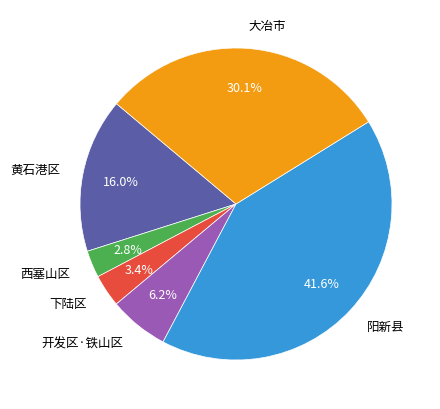

Count the number of slices in the pie.

6